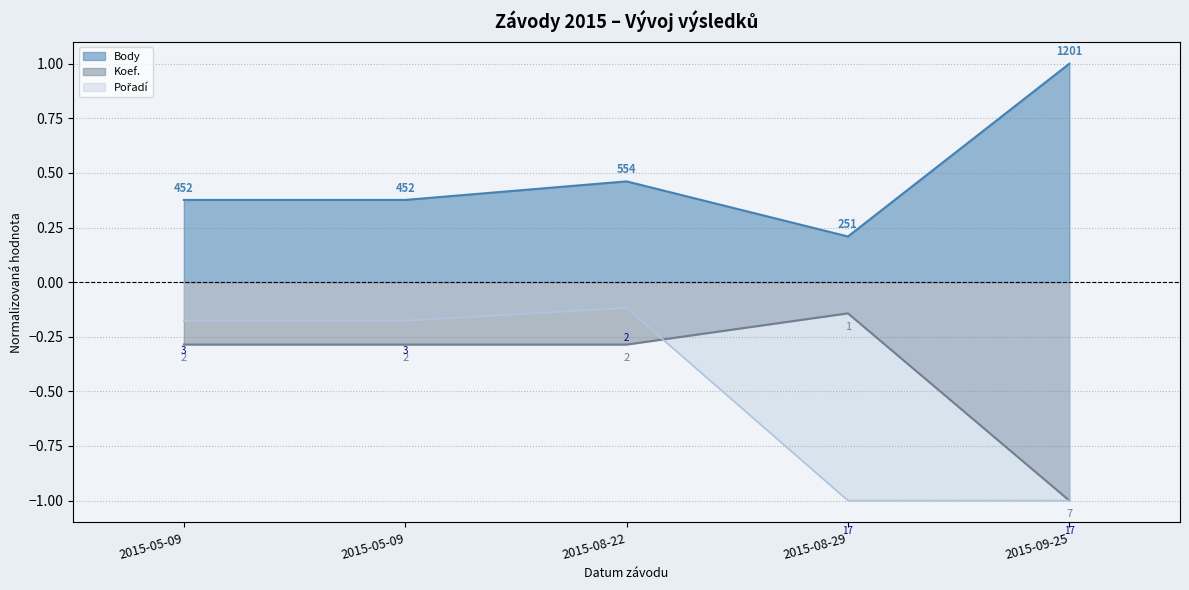

Rank the series at 2015-08-29 from highest to lowest value.

Body, Koef., Pořadí